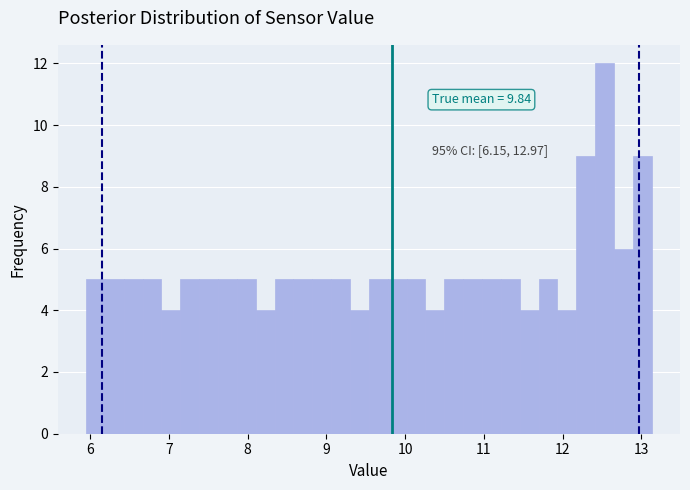

Read against the x-axis, roughly where is the centre of the tallest bar?

12.5